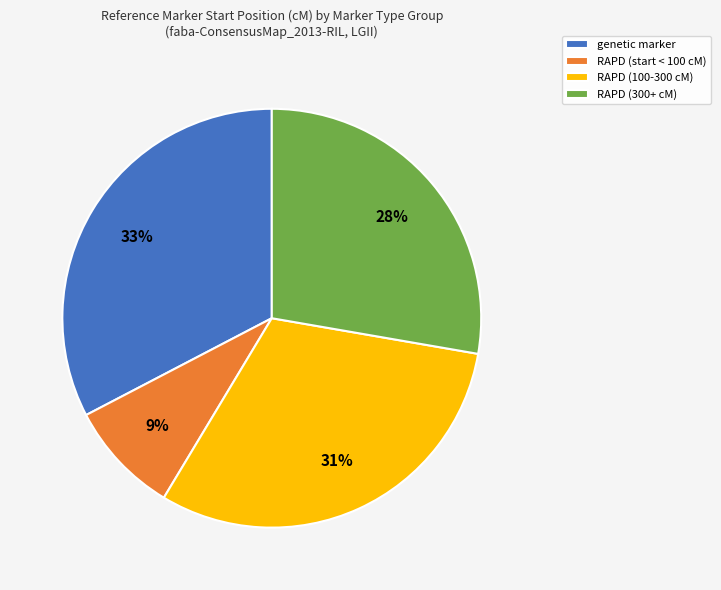

Combined, do RAPD (300+ cM) and genetic marker account for over 50%?

Yes